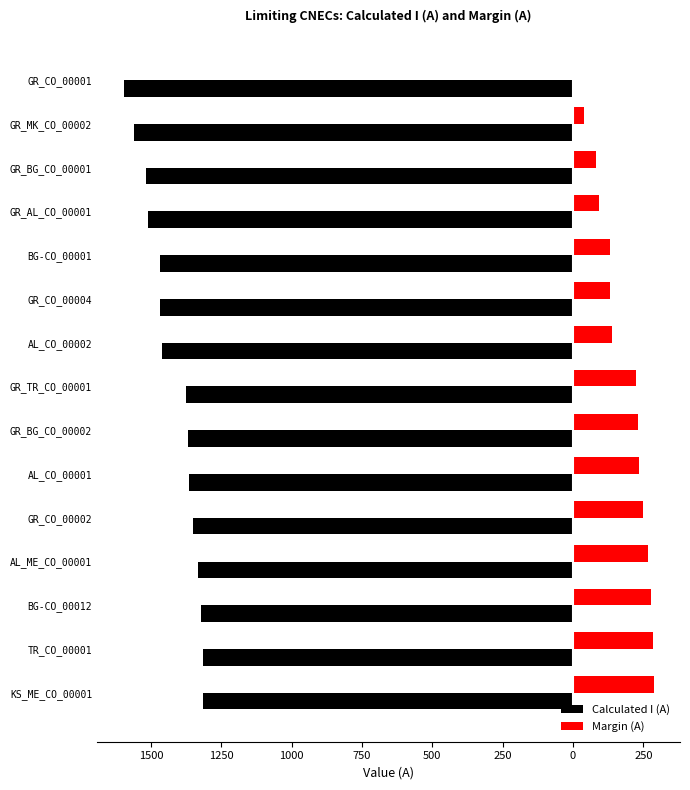

What are all the series names shown in the legend?

Calculated I (A), Margin (A)